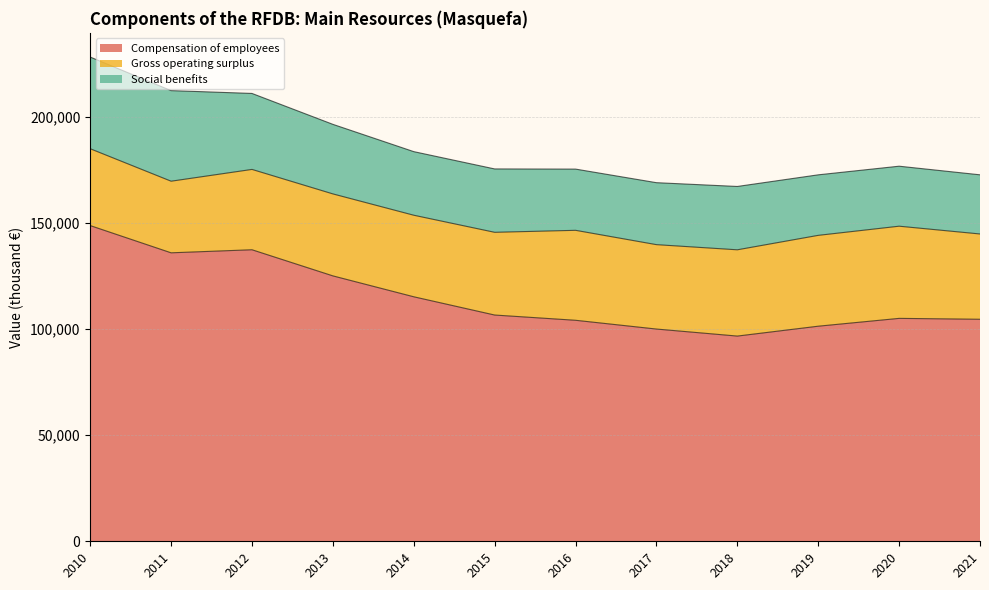

What is the difference between the highest and lowest values at 2014?

85340